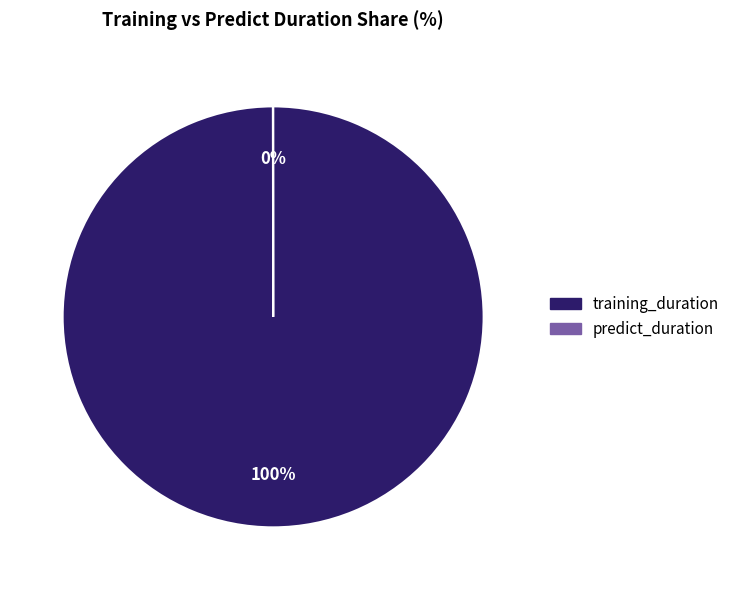

To the nearest percent, what is the average slice percentage?

50%